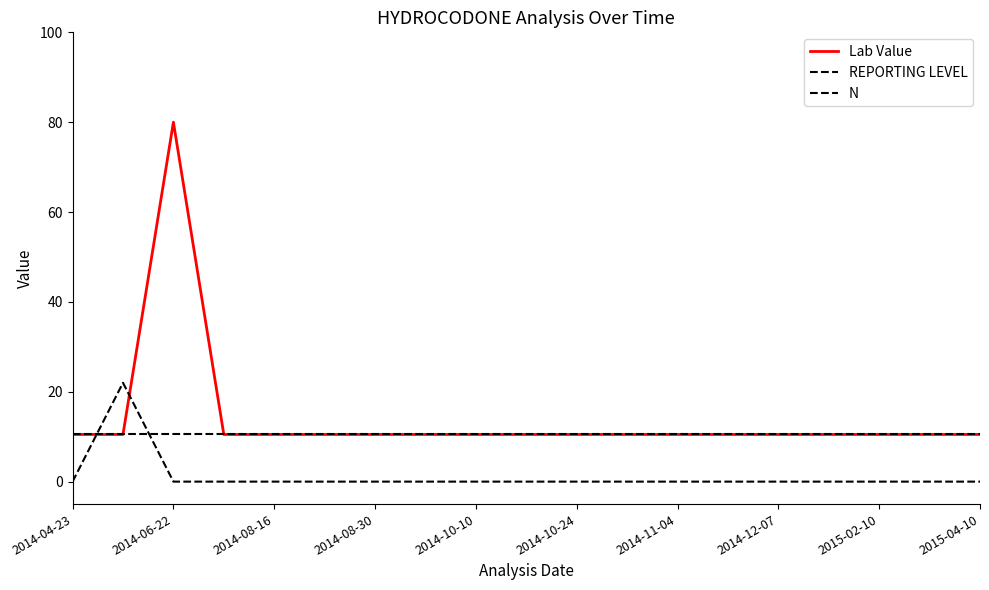

Which series has the largest total across all categories?

Lab Value